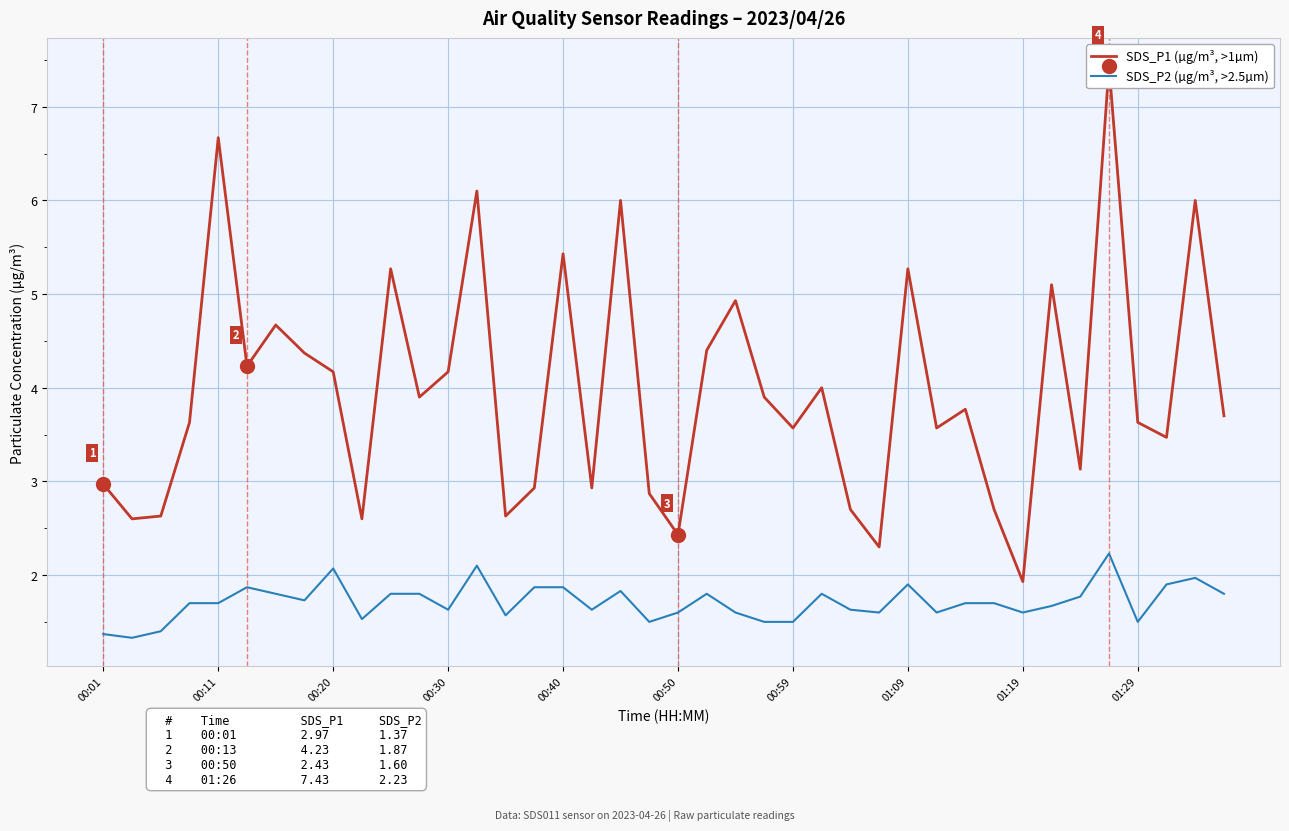

How many interior local peaks does the SDS_P1 (µg/m³, >1µm) series have?

13